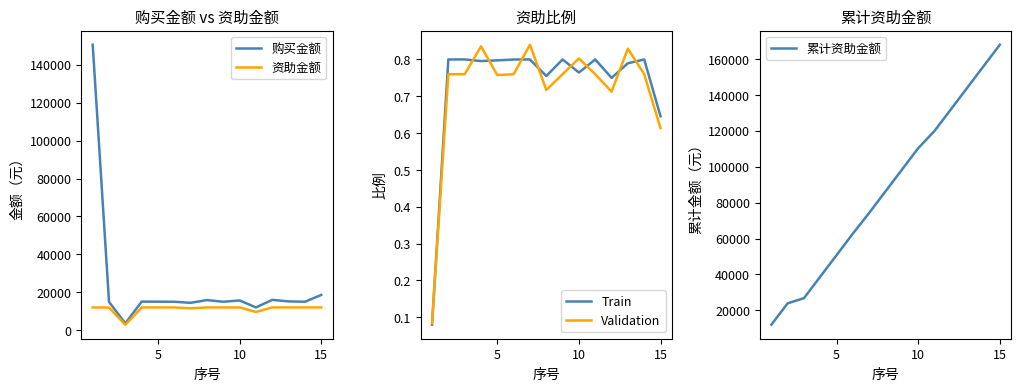

The value of Validation at 5 is 1.2. True or false?

False